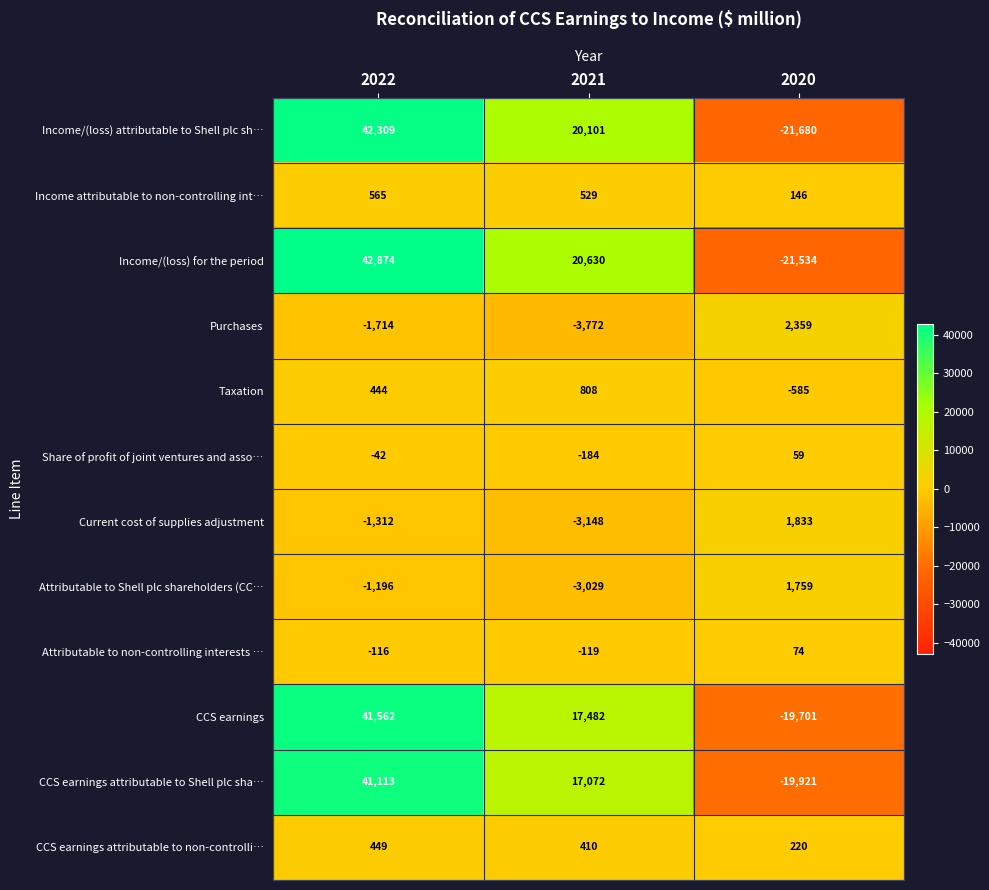

At which category is the sum across all series the highest?

2022